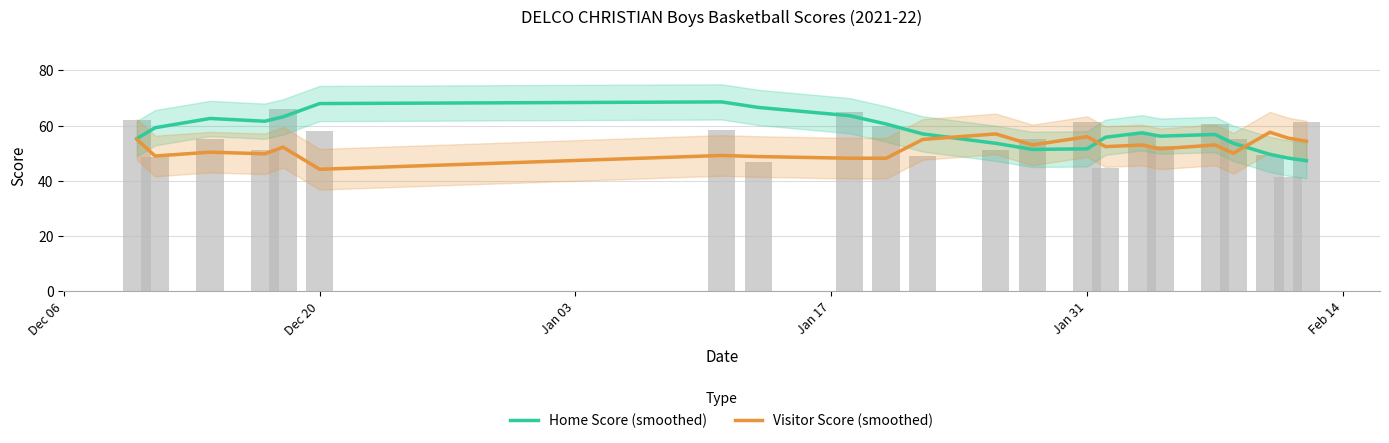

The value of Visitor Score (smoothed) at Jan 17 is 83.8. True or false?

False